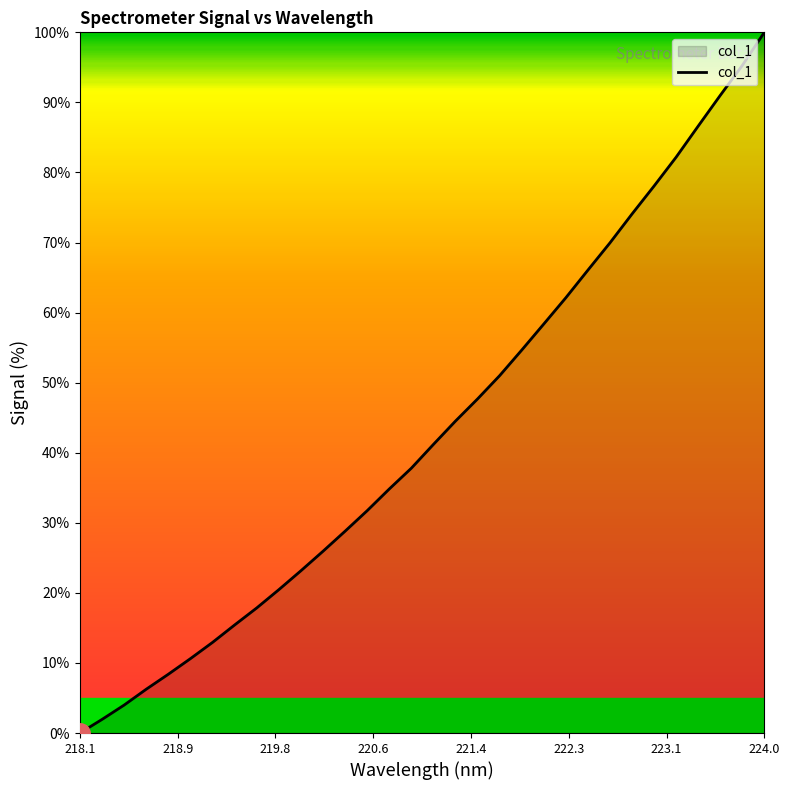

What is the difference between the maximum and minimum values?

100.0